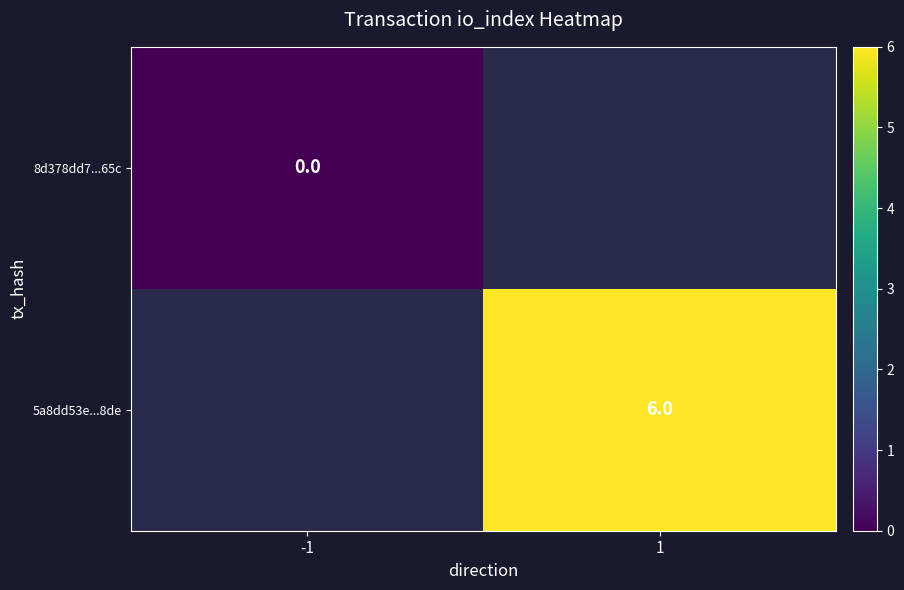

True or false: 5a8dd53e...8de has a value of 6 at 1.

True